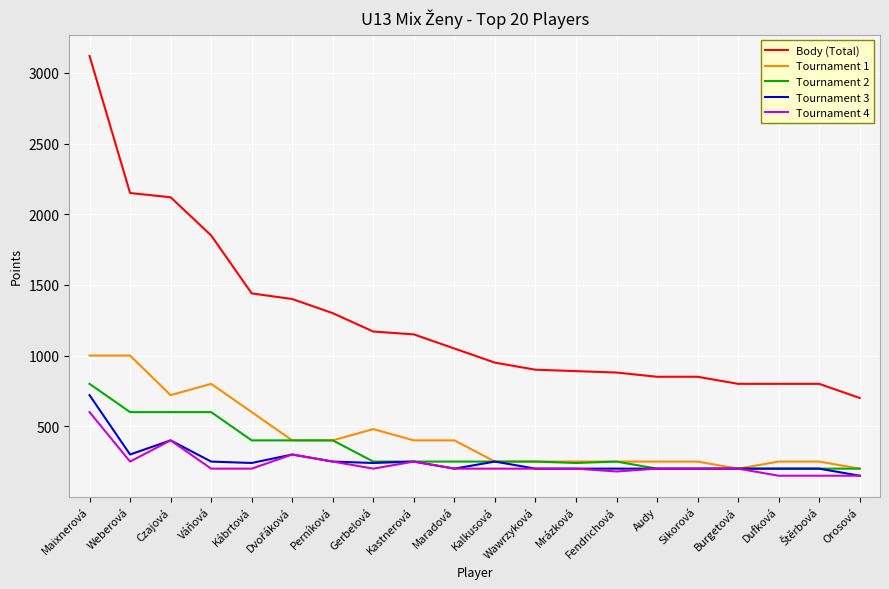

What is the difference between the highest and lowest values at Wawrzyková?

700